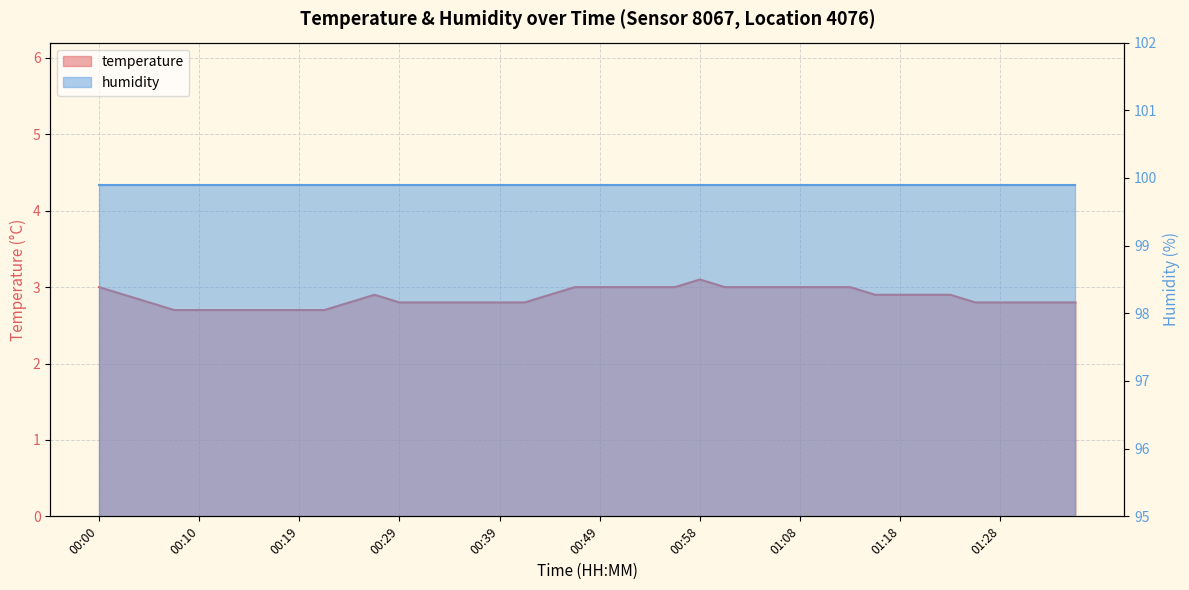

Which has a higher value, 01:28 or 00:54?

00:54